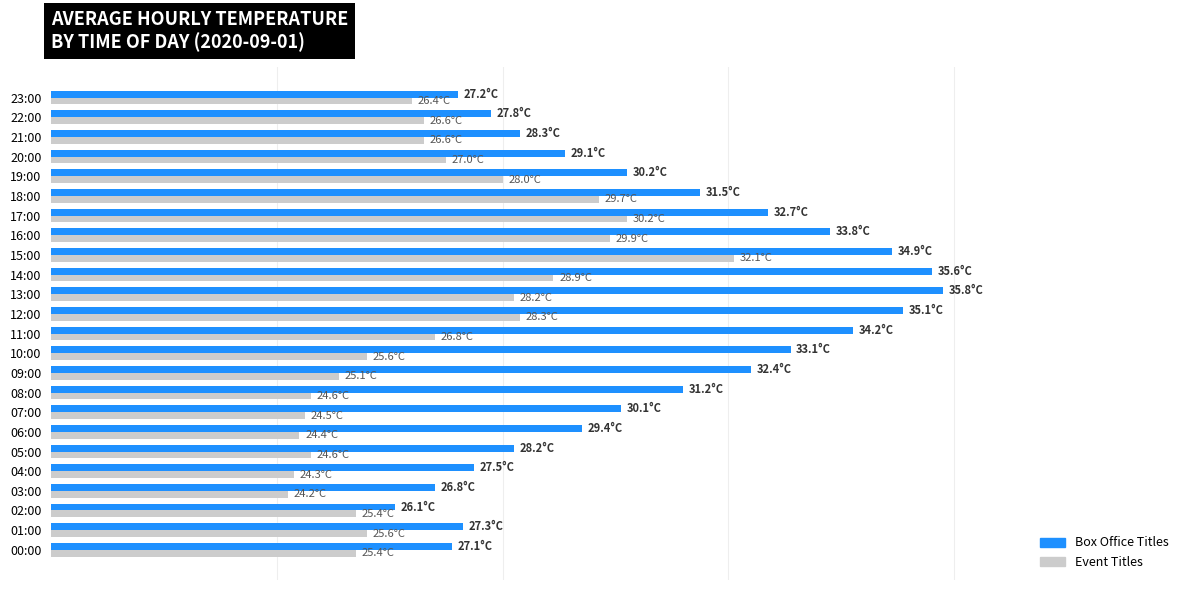

What is the greatest value displayed?

35.8